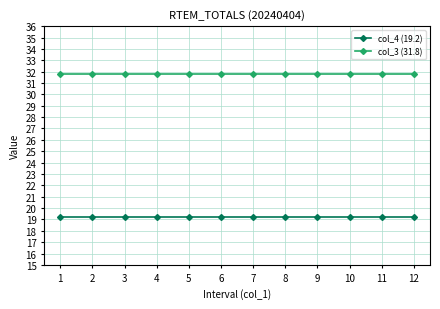

What is the difference between the highest and lowest values at 2?

12.6